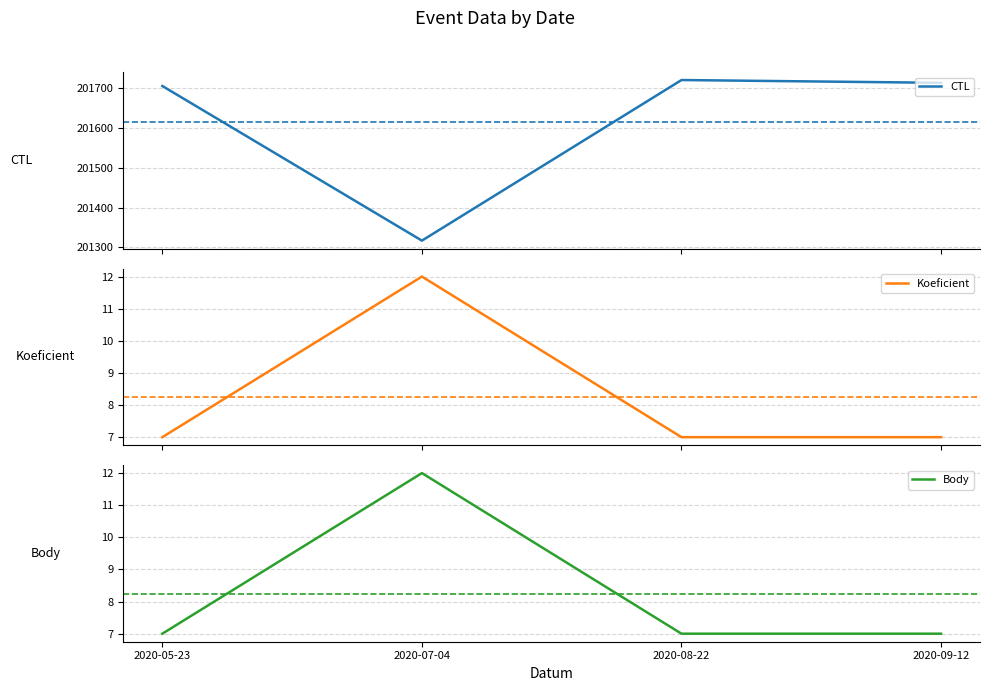

At which category does CTL reach its first local peak?

2020-08-22